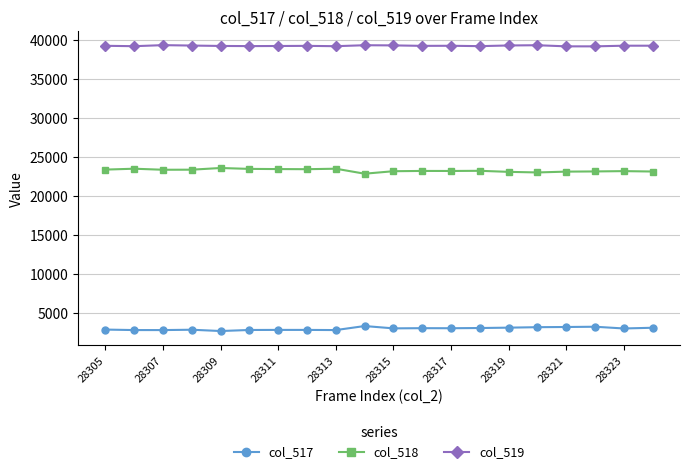

At how many categories does at least one series exceed 34490?

20